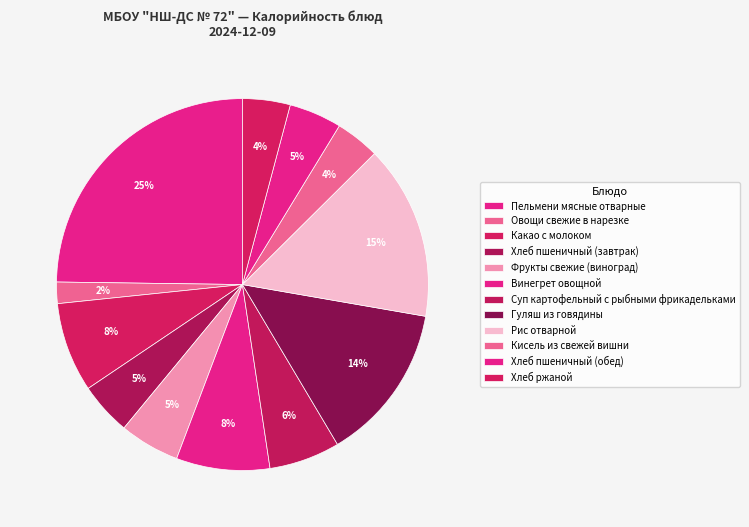

How many slices are in this pie chart?

12